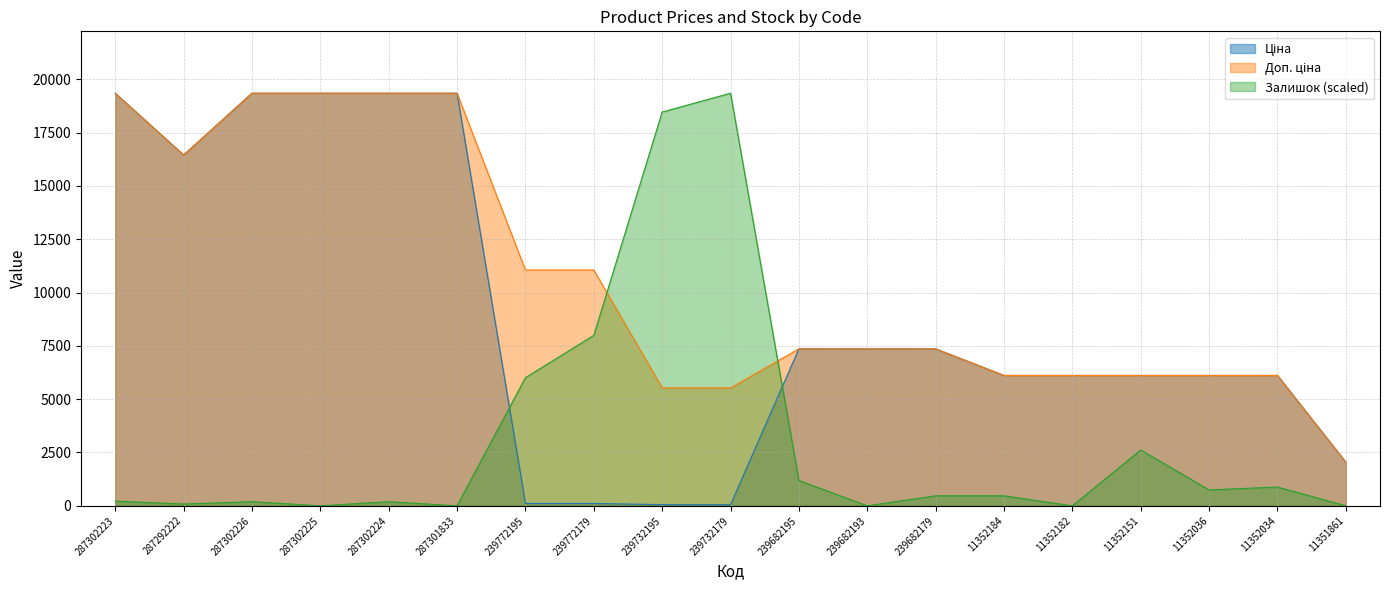

True or false: Залишок has a value of 0.0 at 11351861.

True